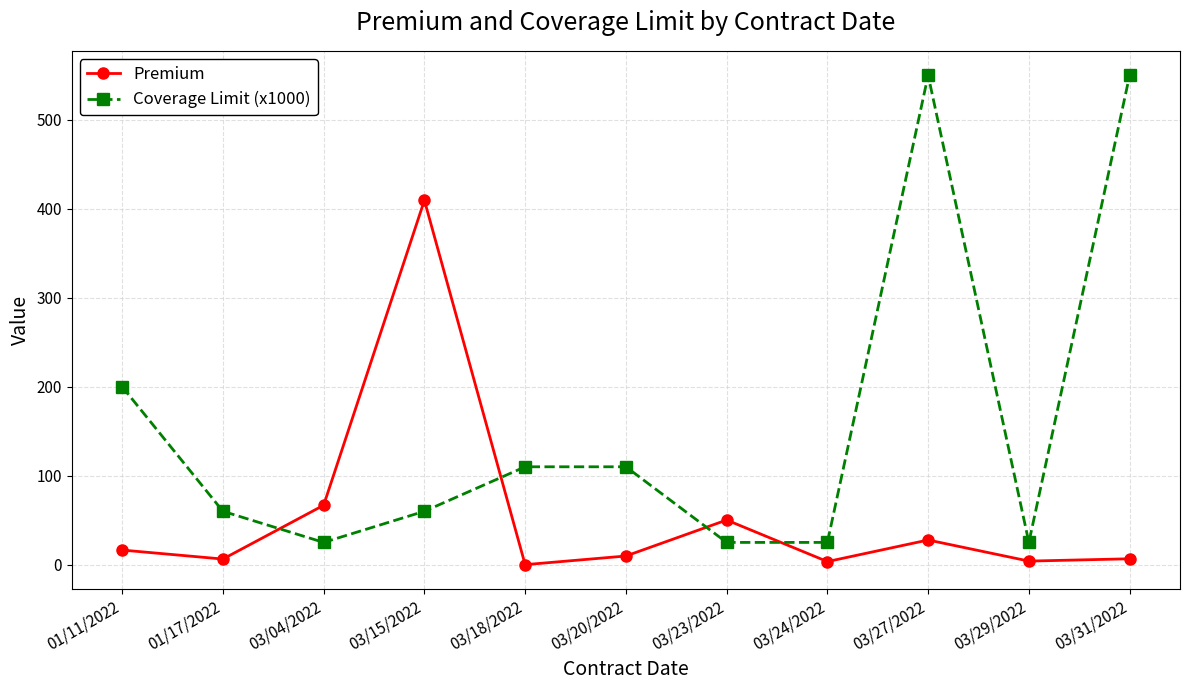

Rank the series by their average value, from lowest to highest.

Premium, Coverage Limit (x1000)